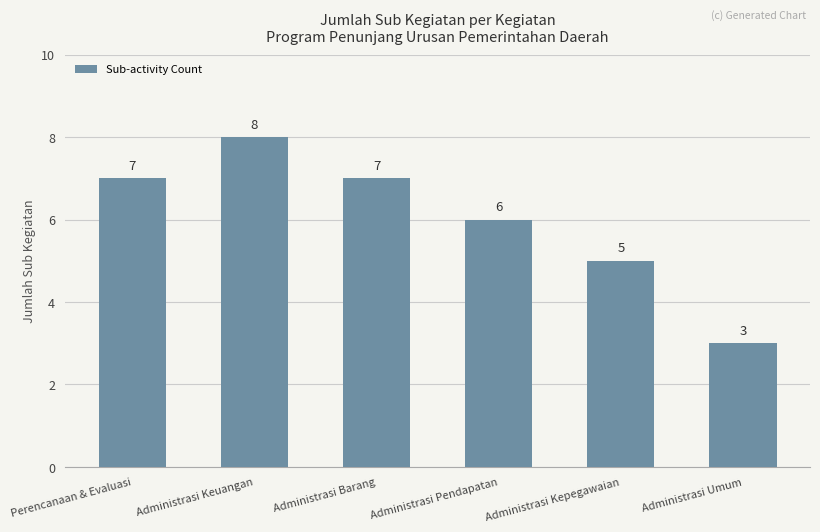

Does the chart contain any negative values?

No